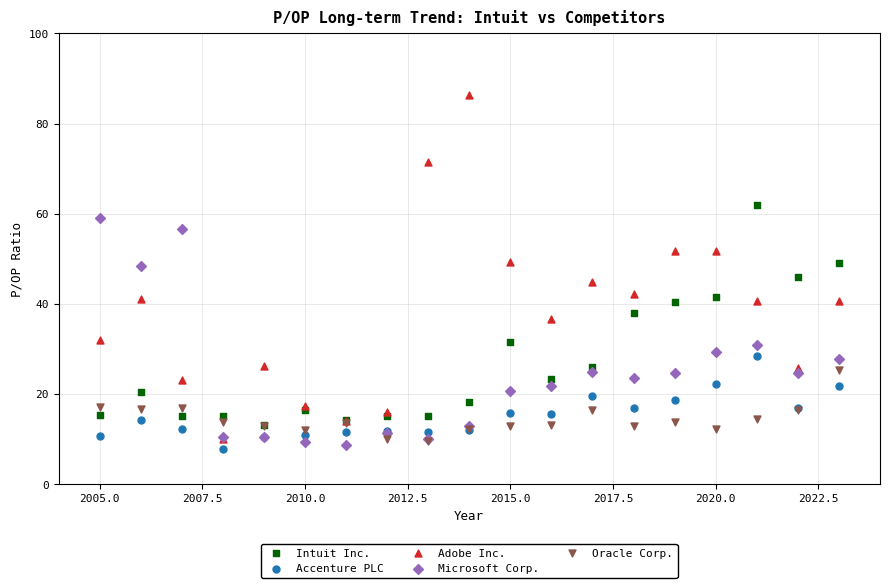

Which series contains the lowest Y value?

Accenture PLC